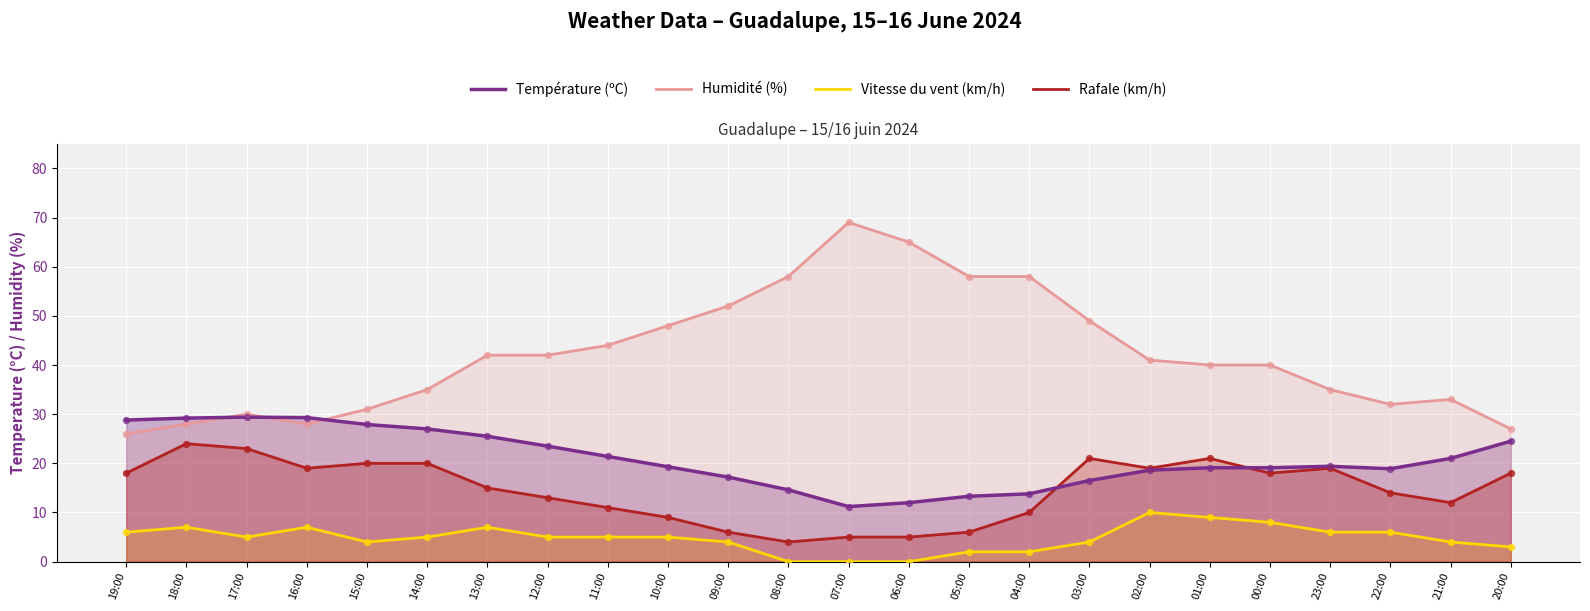

At which category is the sum across all series the highest?

03:00